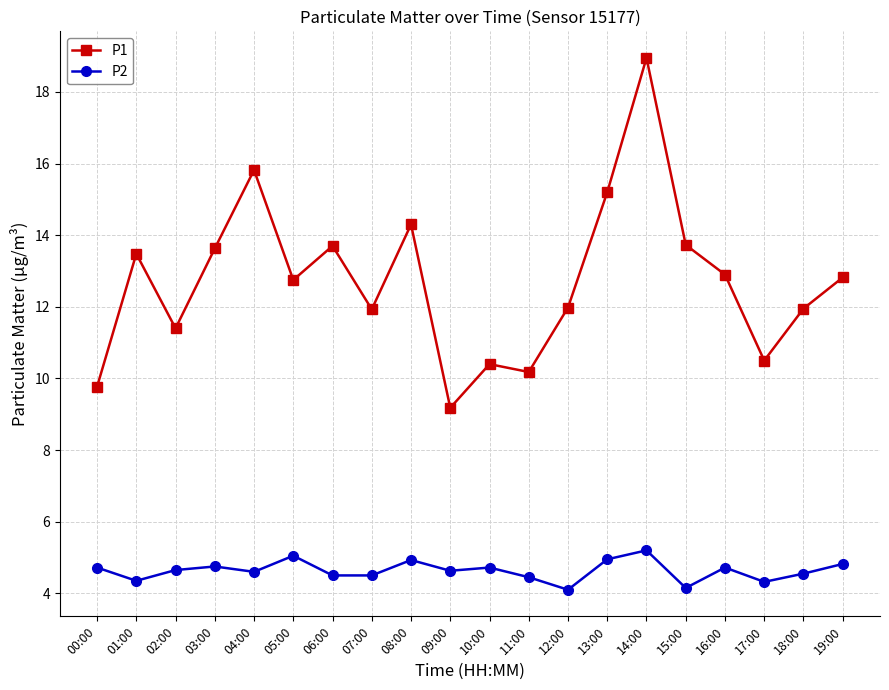

Which series changed the most between 02:00 and 06:00?

P1